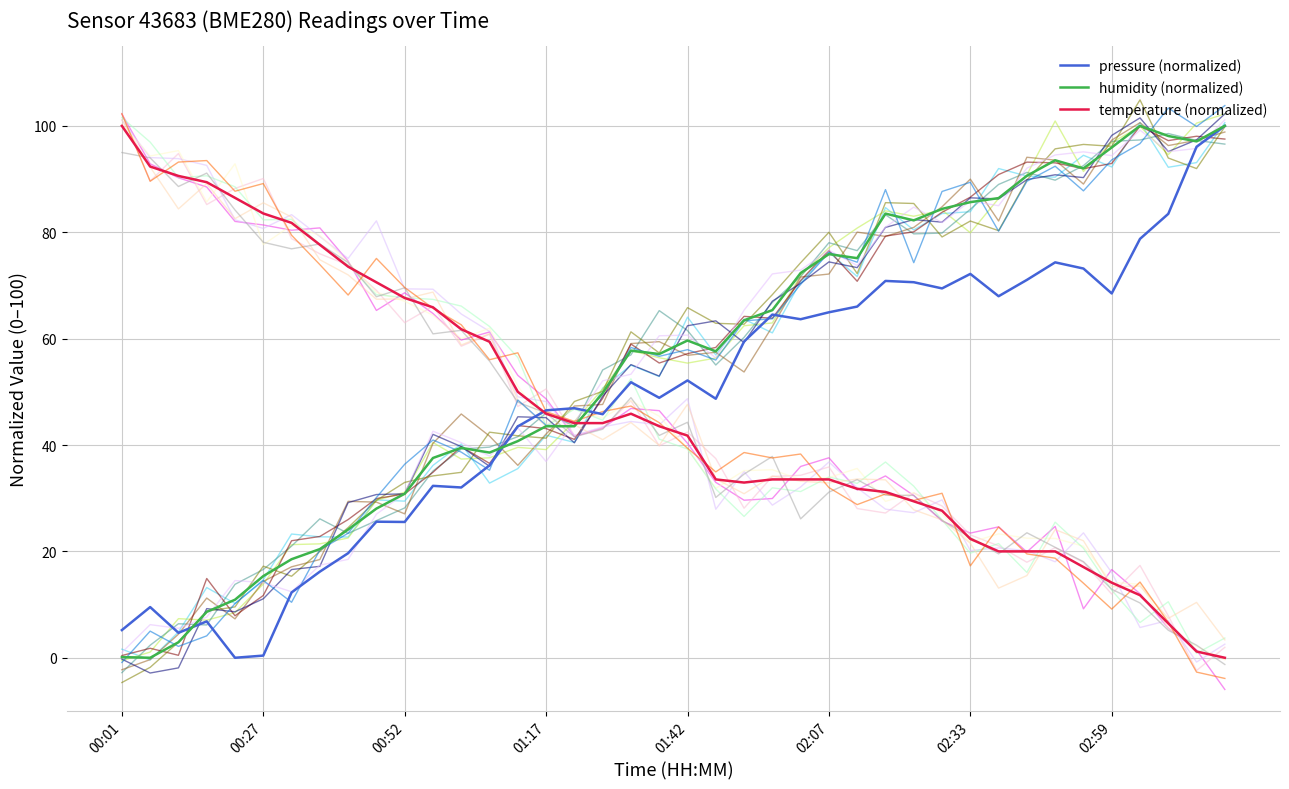

Reading left to right, transcribe all the data shown in this chart.

pressure (normalized): 5.2	9.5	4.7	6.8	0.0	0.4	12.3	16.2	19.7	25.6	25.5	32.3	32.0	36.2	43.5	46.5	46.9	45.8	51.8	48.9	52.1	48.7	59.5	64.5	63.6	65.0	66.0	70.8	70.6	69.4	72.2	68.0	71.0	74.3	73.2	68.5	78.8	83.5	96.1	100.0
humidity (normalized): 0.1	0.0	2.9	8.6	10.9	15.4	18.5	20.4	24.1	28.0	30.8	37.6	39.5	38.6	40.7	43.5	43.5	49.7	57.7	57.1	59.6	57.6	63.5	65.4	72.3	75.9	75.1	83.5	82.2	84.4	85.7	86.4	90.6	93.5	92.0	95.9	100.0	98.1	97.1	100.0
temperature (normalized): 100.0	92.4	90.6	89.4	86.5	83.5	81.8	77.6	73.5	70.6	67.6	65.9	61.8	59.4	50.0	45.9	44.1	44.1	45.9	43.5	41.8	33.5	32.9	33.5	33.5	33.5	31.8	31.2	29.4	27.6	22.4	20.0	20.0	20.0	17.1	14.1	11.8	6.5	1.2	0.0